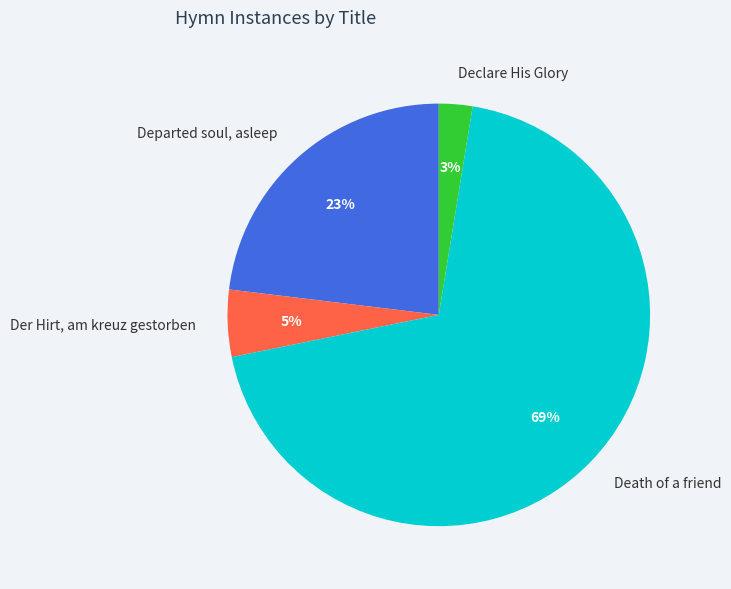

The Death of a friend slice represents 69% of the pie. True or false?

True